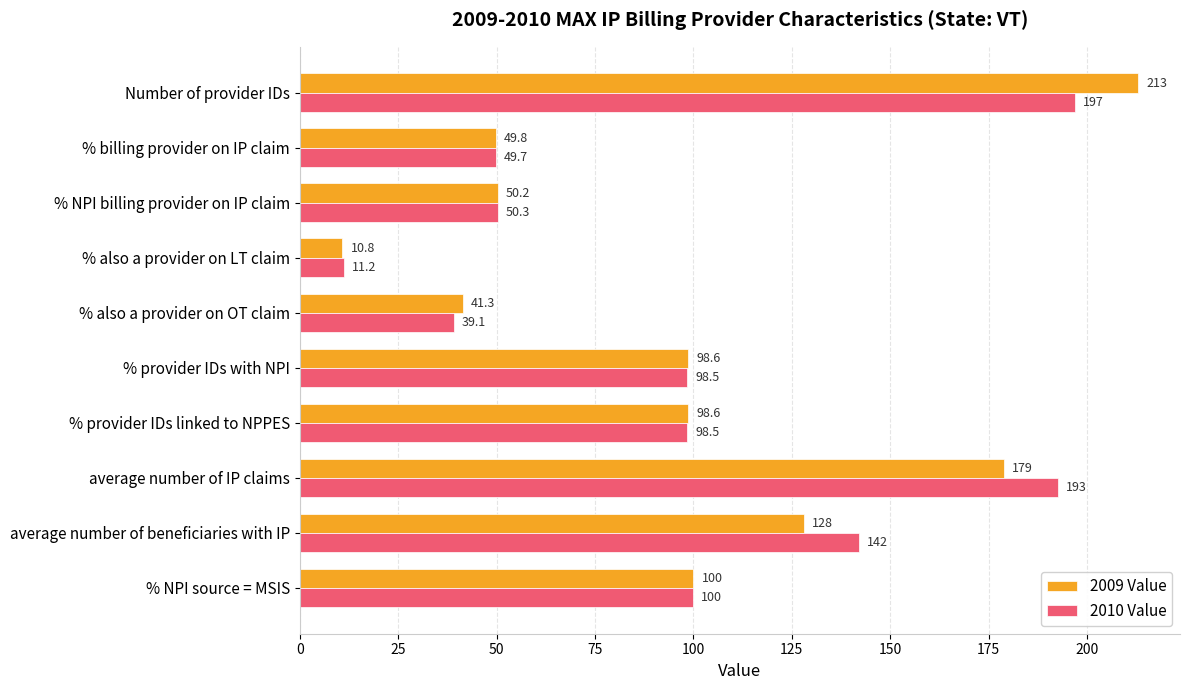

Rank the series by their average value, from highest to lowest.

2010 Value, 2009 Value